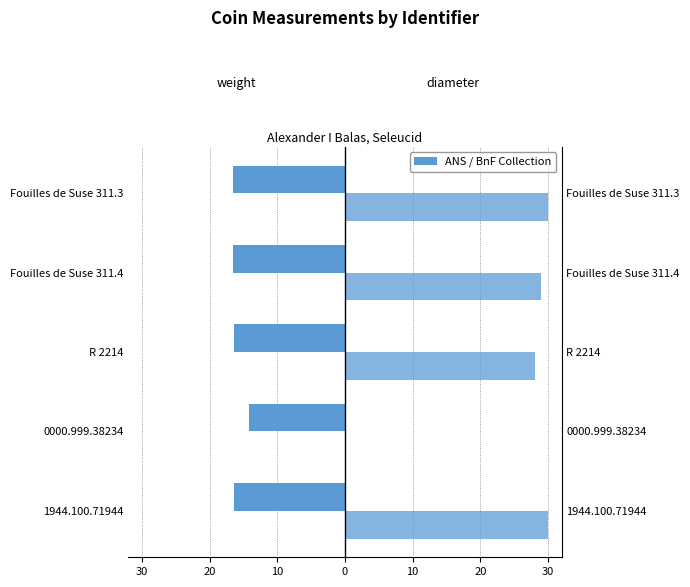

How many data points in weight are less than -16?

4